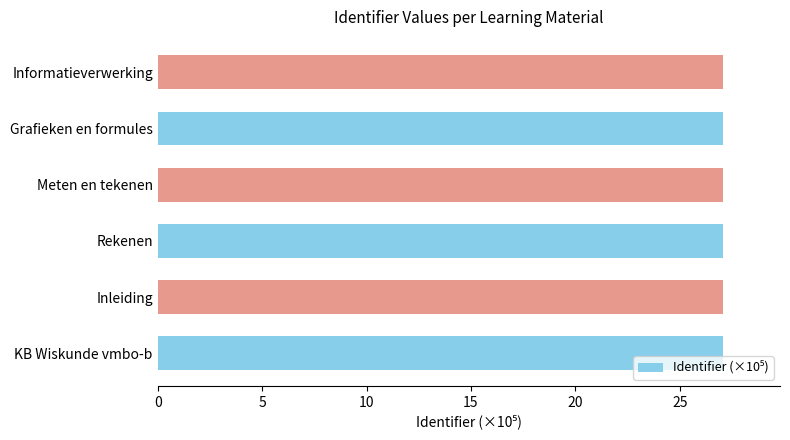

What value does the data have at KB Wiskunde vmbo-b?

27.1